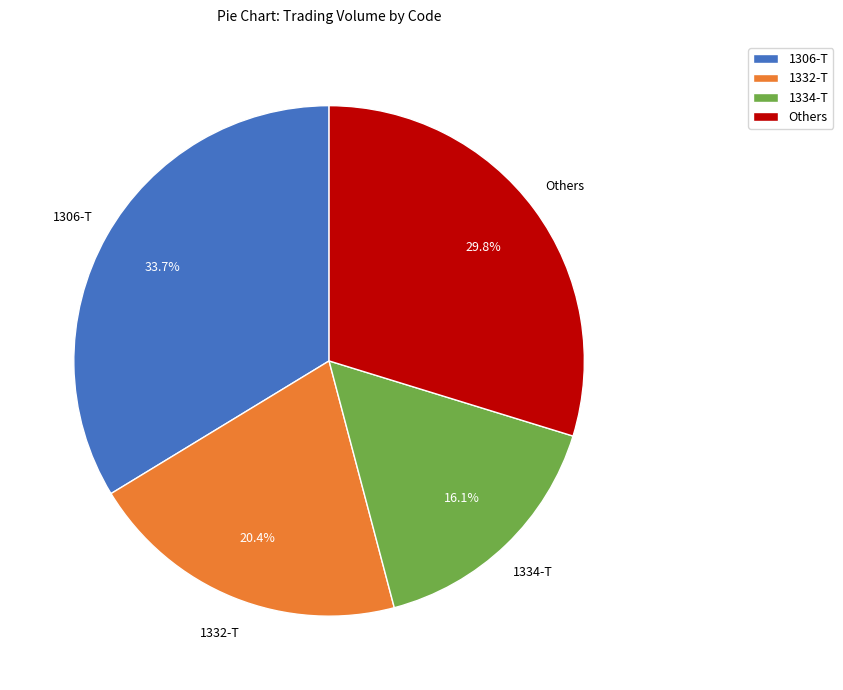

Is there any slice that represents more than half of the pie?

No